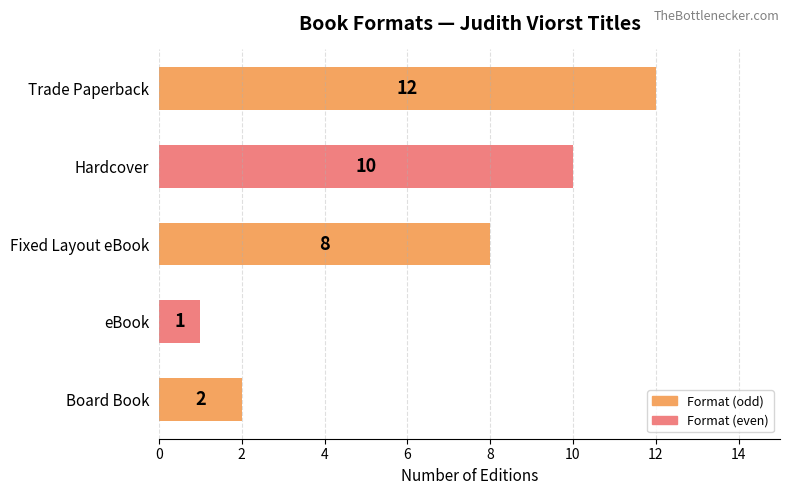

True or false: the data shows 2 at eBook.

False